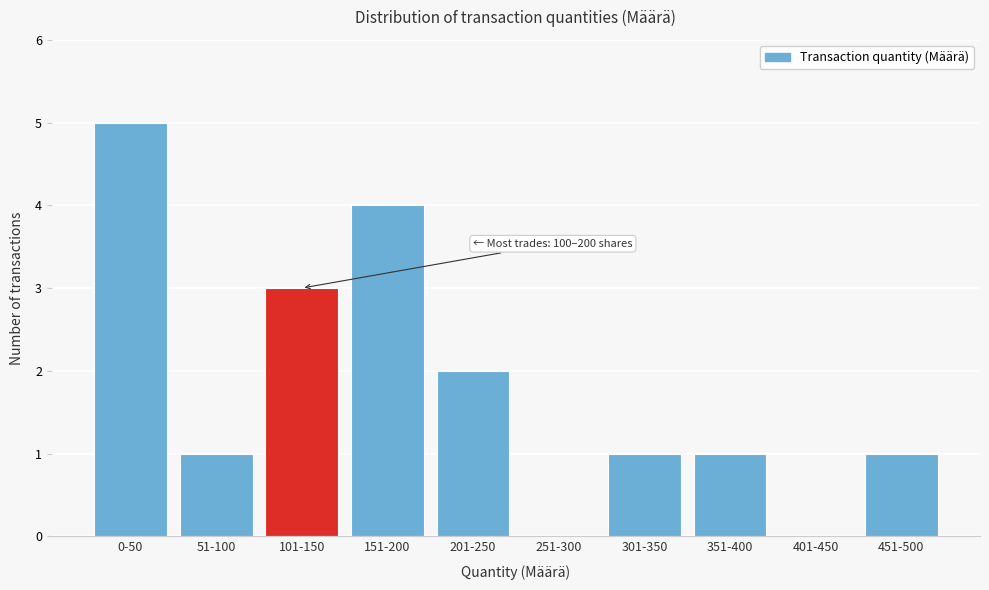

Reading left to right, what are all the values shown in this chart?

0-50=5	51-100=1	101-150=3	151-200=4	201-250=2	251-300=0	301-350=1	351-400=1	401-450=0	451-500=1